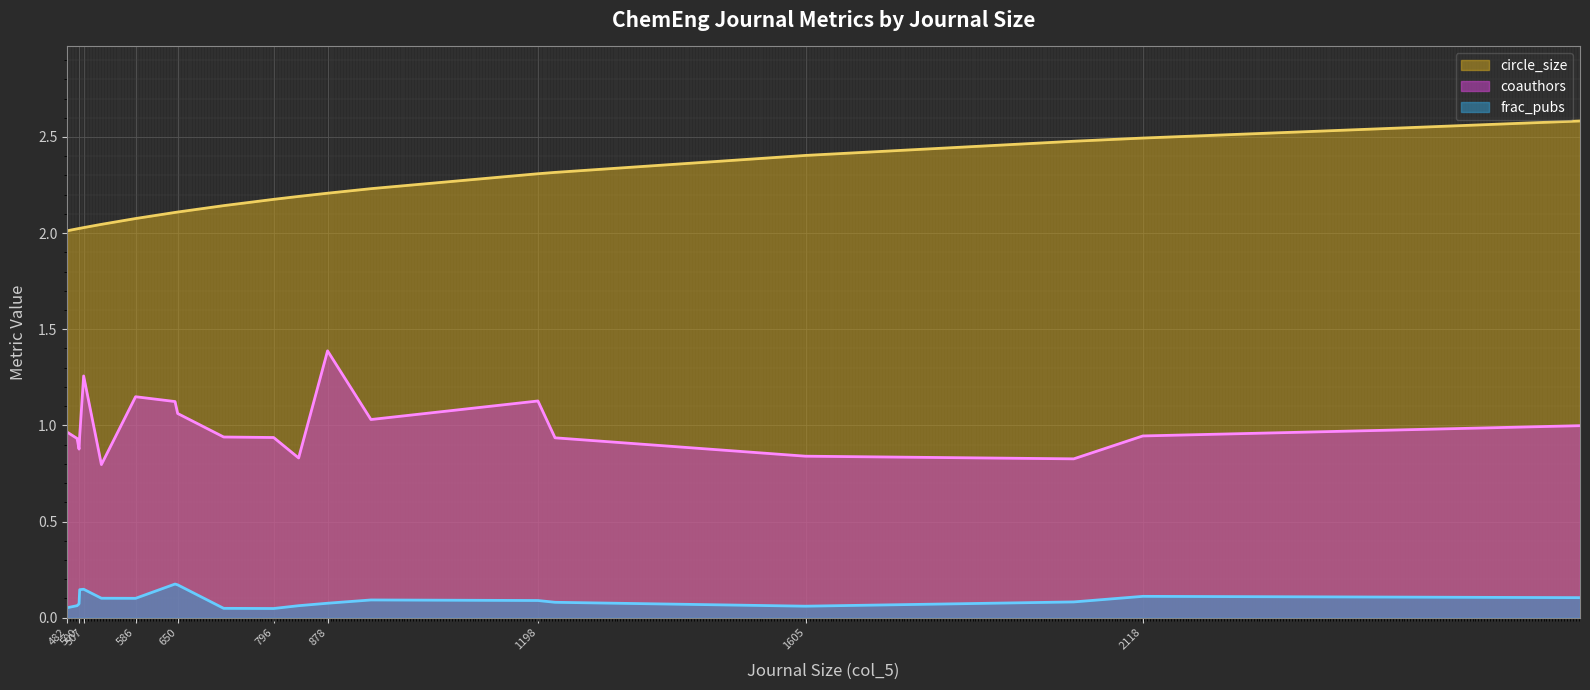

True or false: circle_size and coauthors intersect in this chart.

False